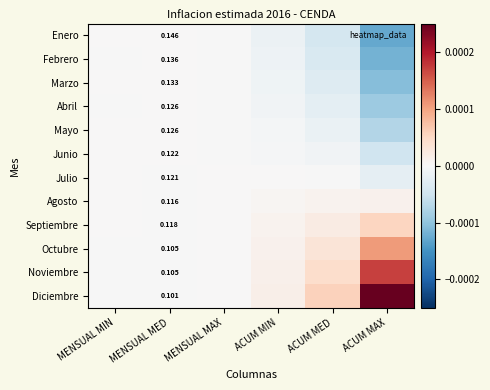

How many distinct data groups are displayed?

12